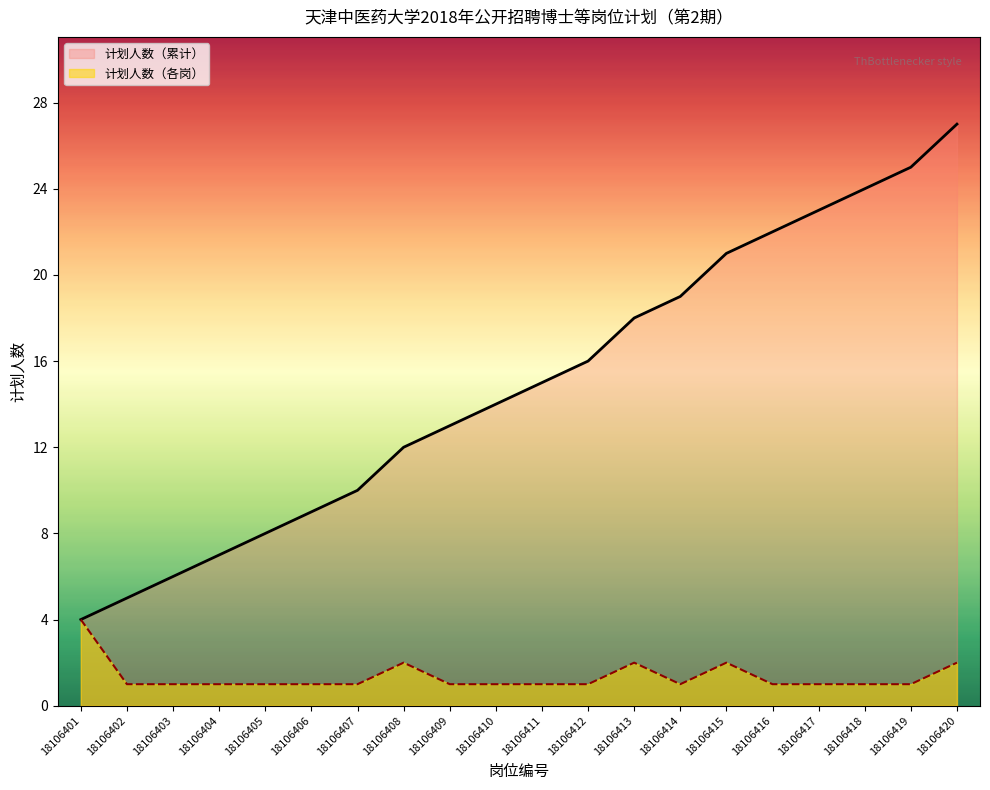

True or false: the data shows 2 at 18106415.

True